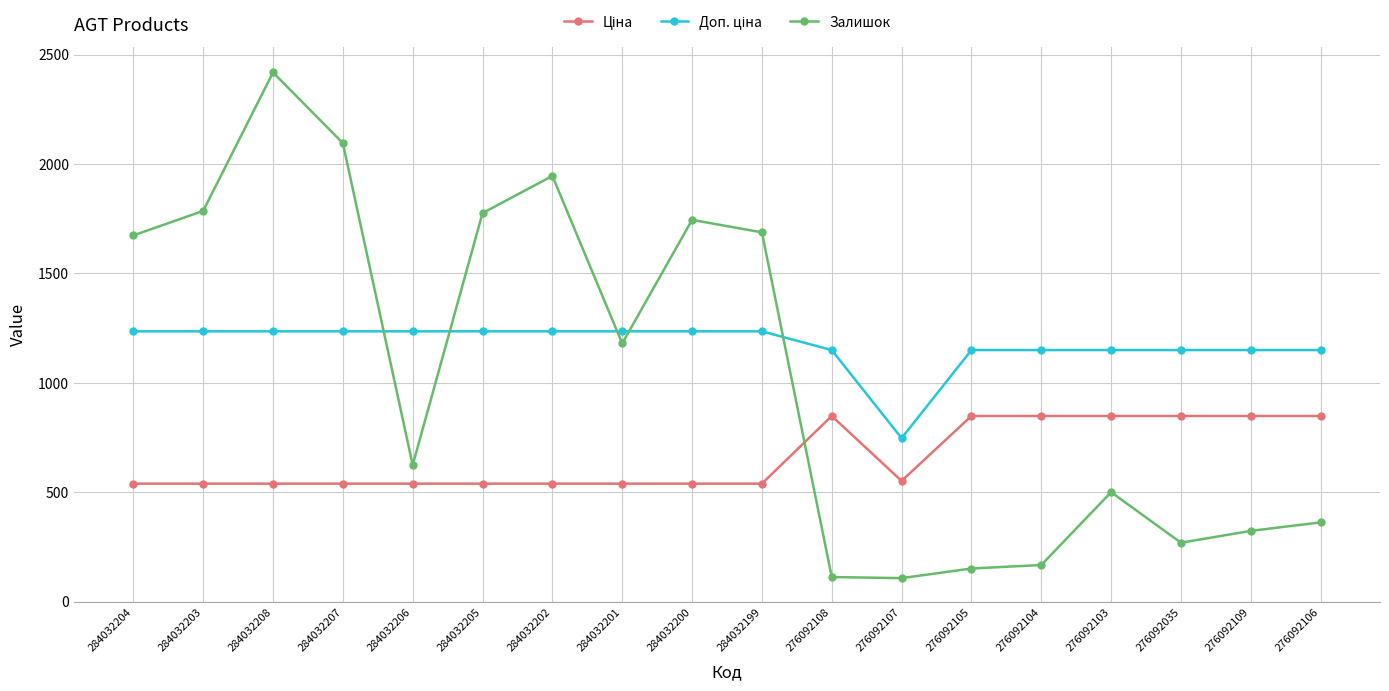

At which category is the sum across all series the highest?

284032208